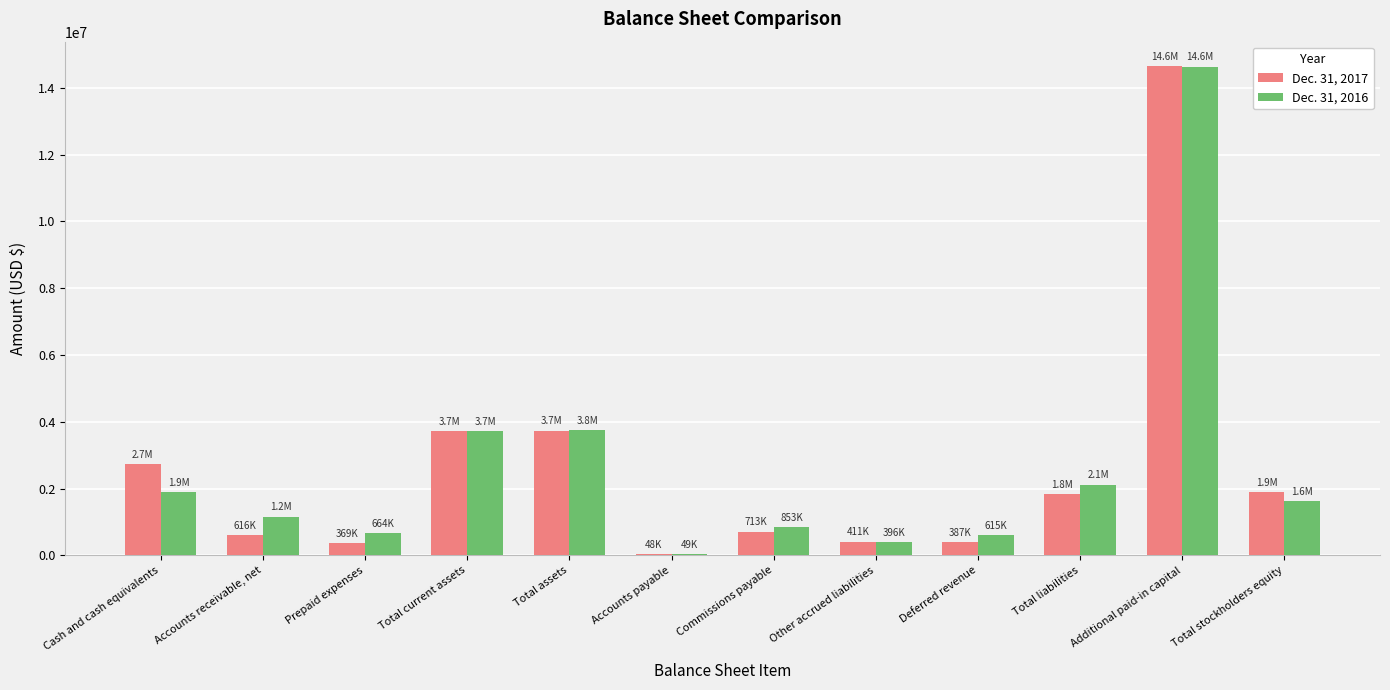

Which series has the largest range (max minus min)?

Dec. 31, 2017